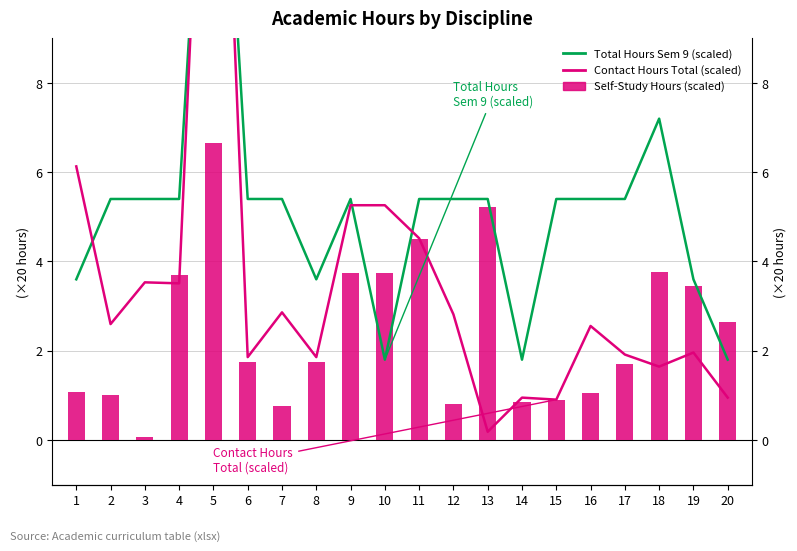

Which series has the widest spread of values?

Contact Hours Total (scaled)